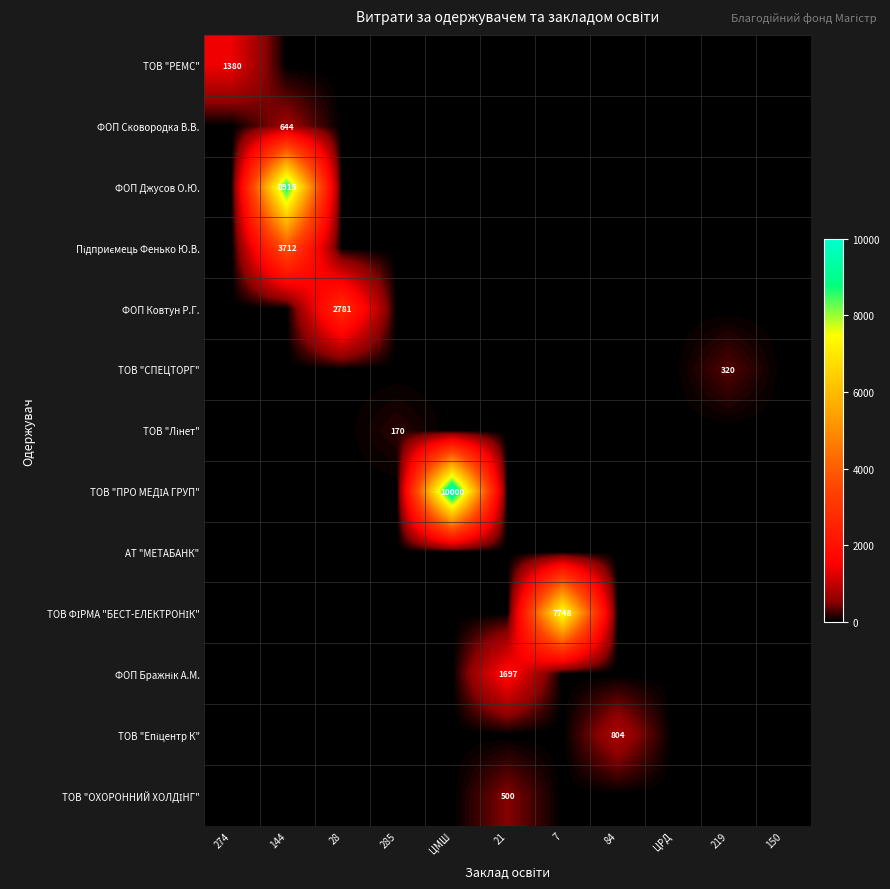

What is the sum of the ТОВ "СПЕЦТОРГ" values at 84 and 219?

320.0